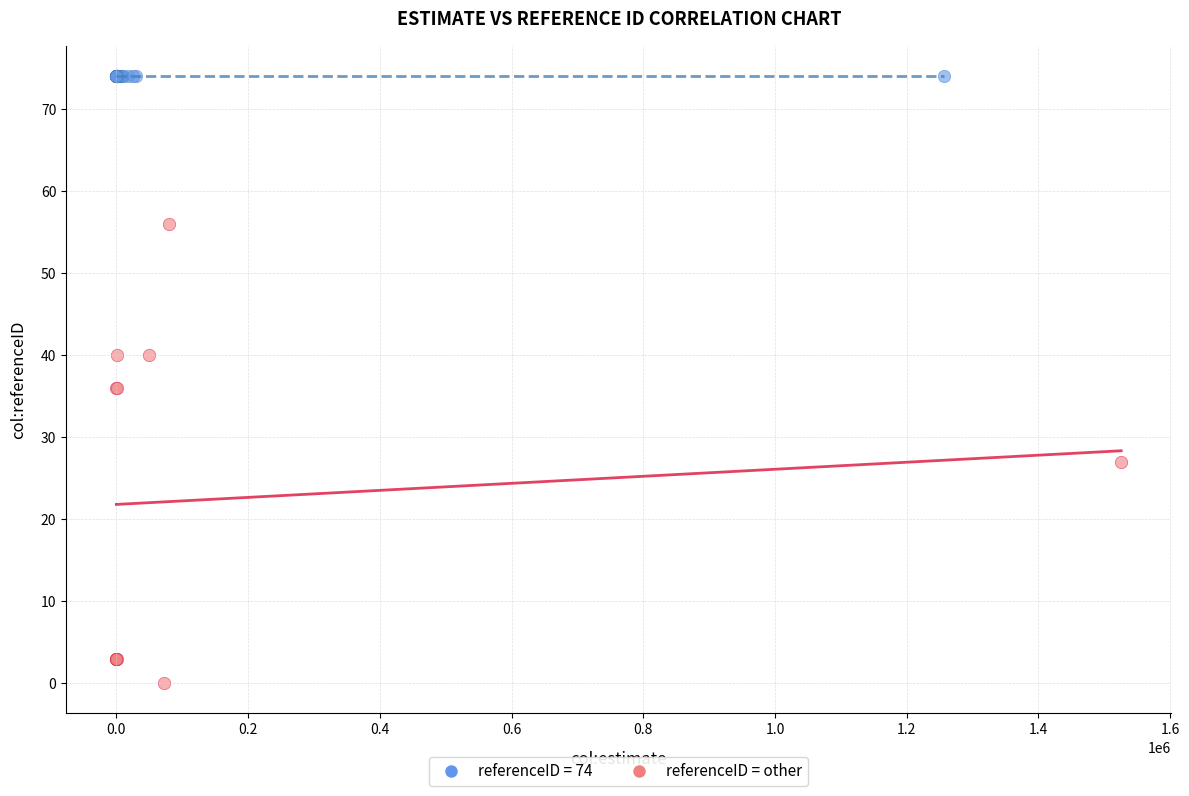

Which series contains the lowest Y value?

referenceID = other